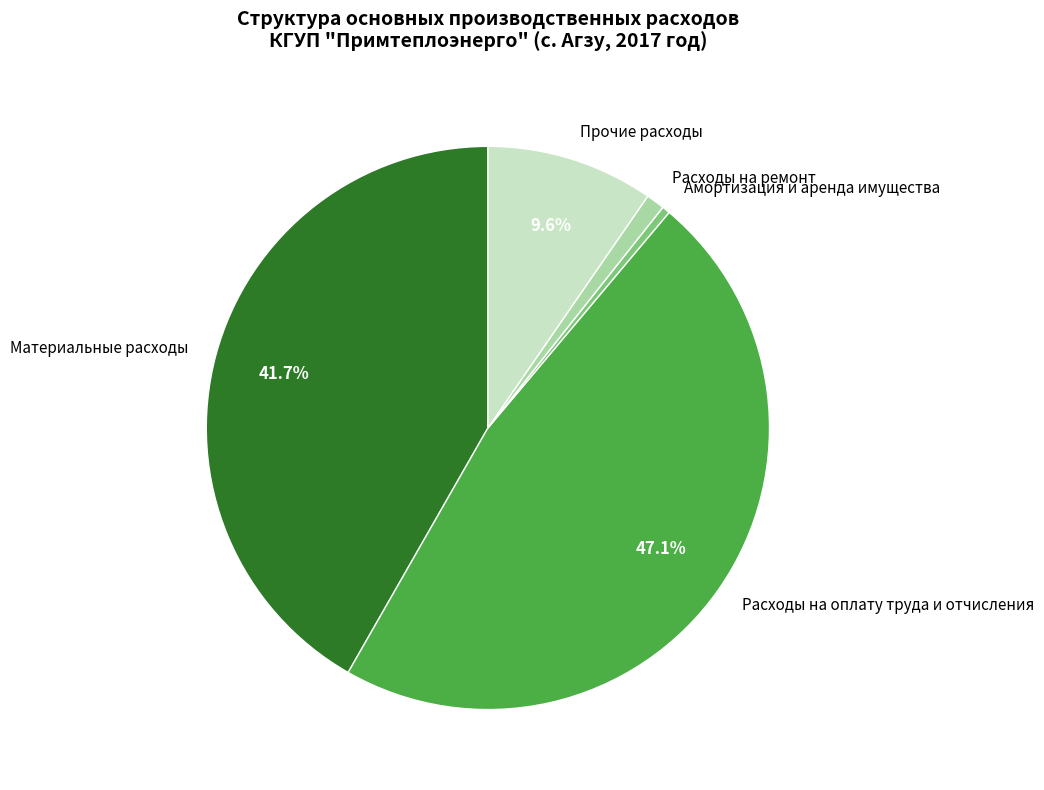

The Прочие расходы slice represents 10% of the pie. True or false?

True